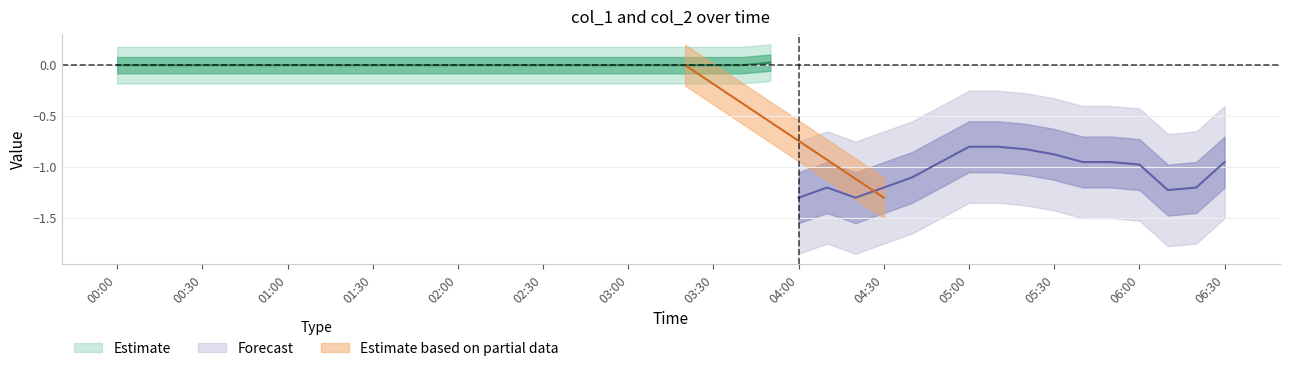

Between 2024/03/22 01:40:00 and 2024/03/22 06:20:00, which series saw the biggest shift?

col_2